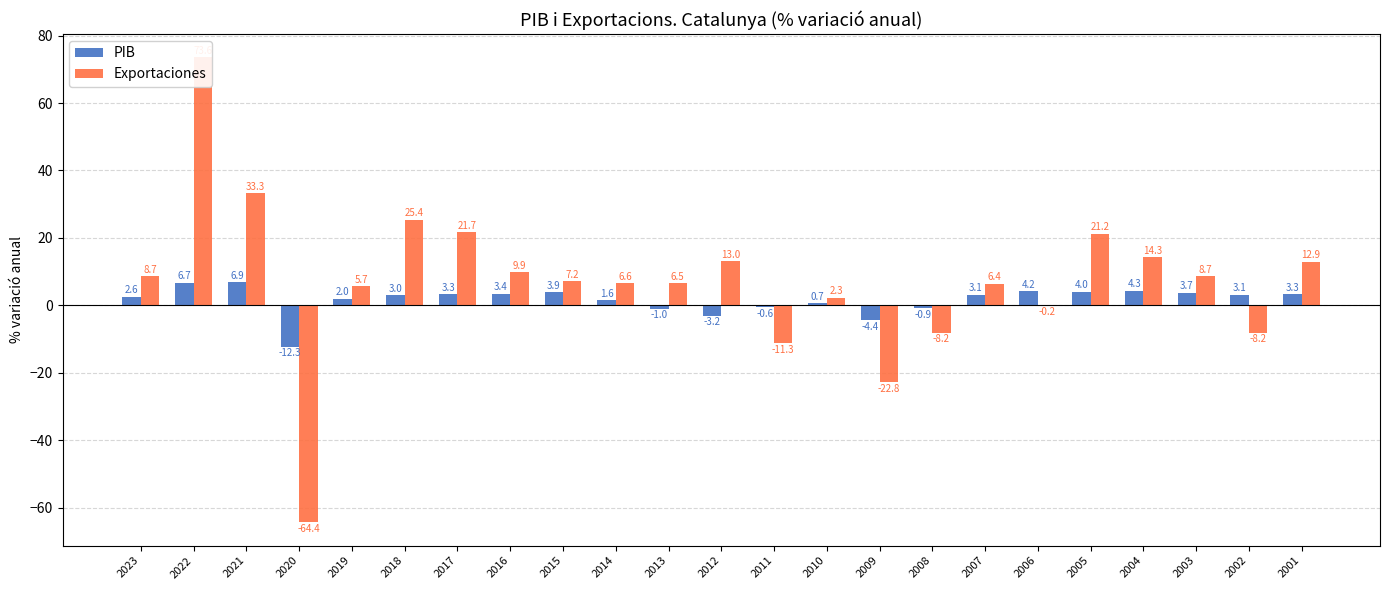

Between 2004 and 2005, which is larger?

2004